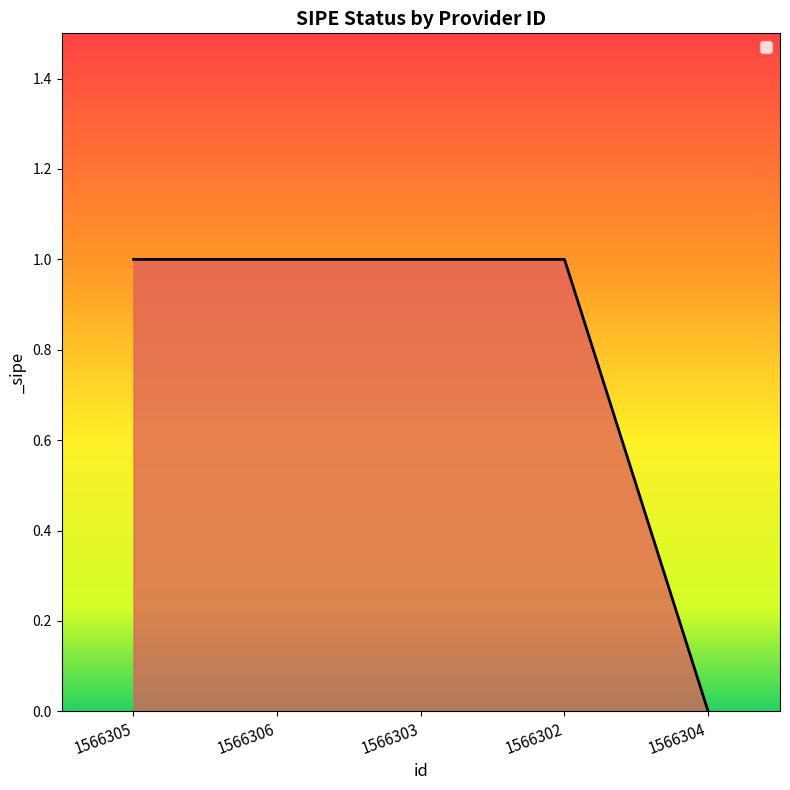

How many series are shown in this chart?

1